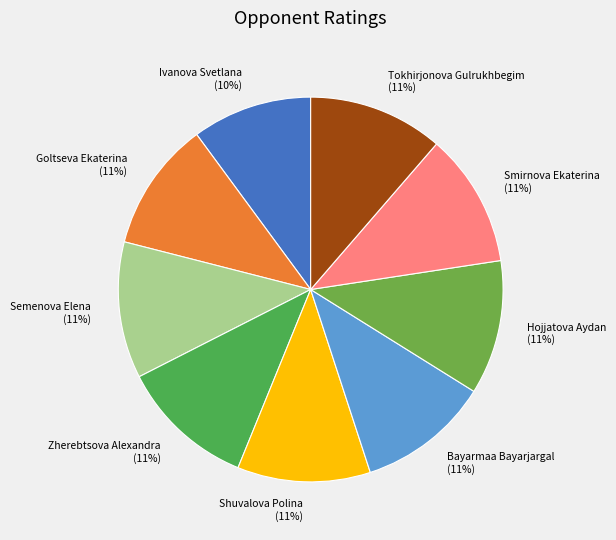

What is the ratio of the value at Bayarmaa Bayarjargal (11%) to the value at Shuvalova Polina (11%)?

1.0